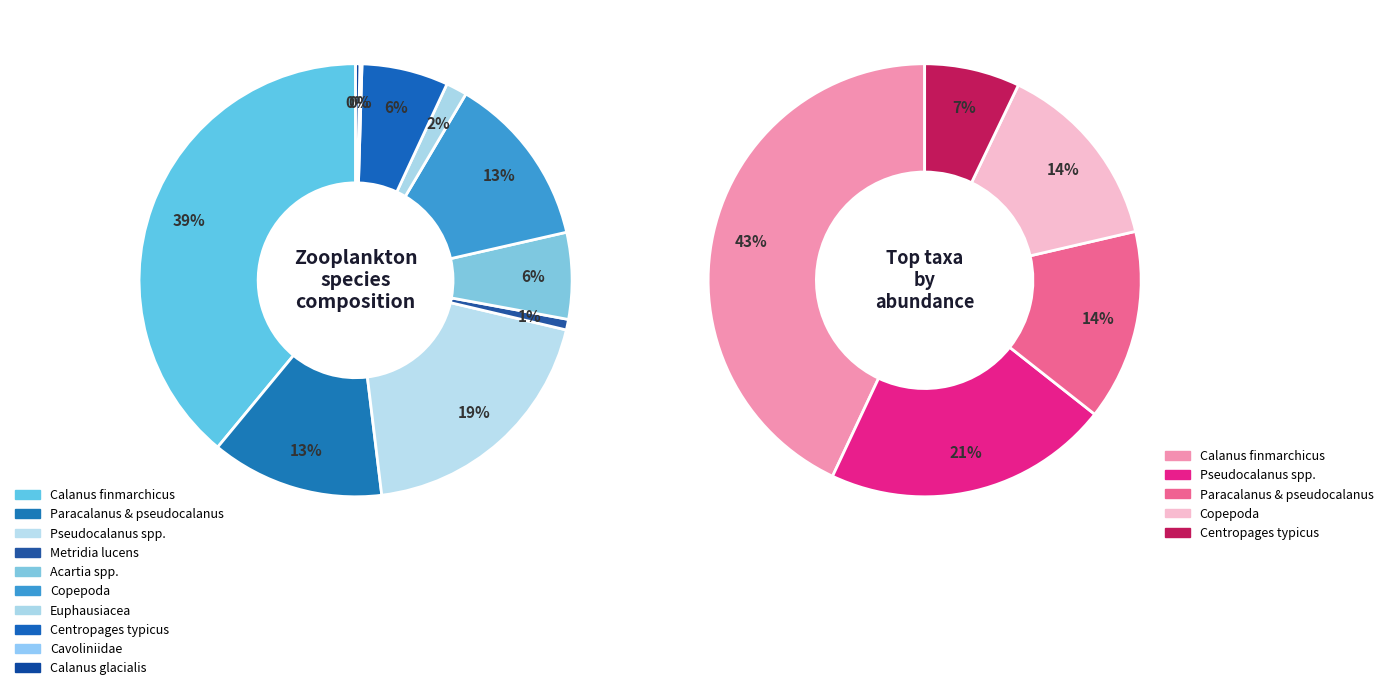

Is Copepoda the majority of the pie?

No